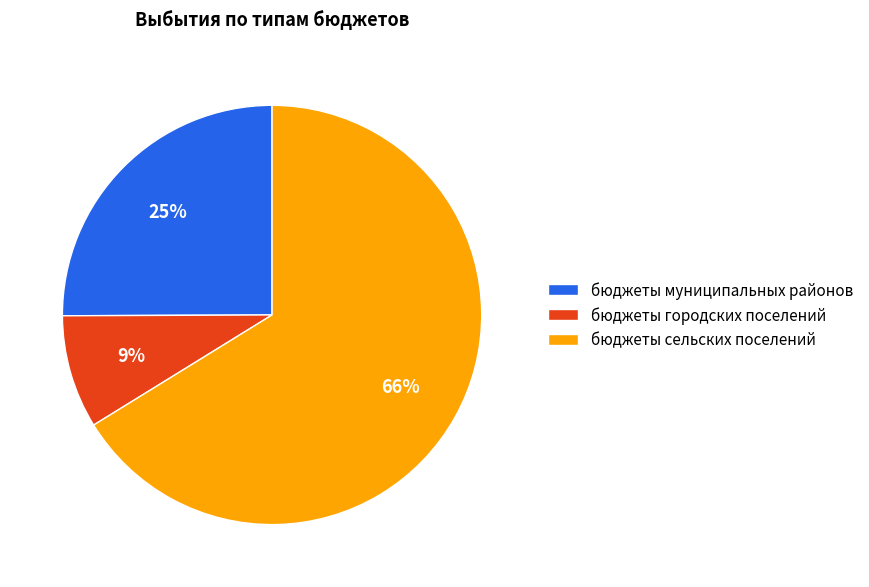

Is it true that бюджеты сельских поселений is 66% of the pie?

True